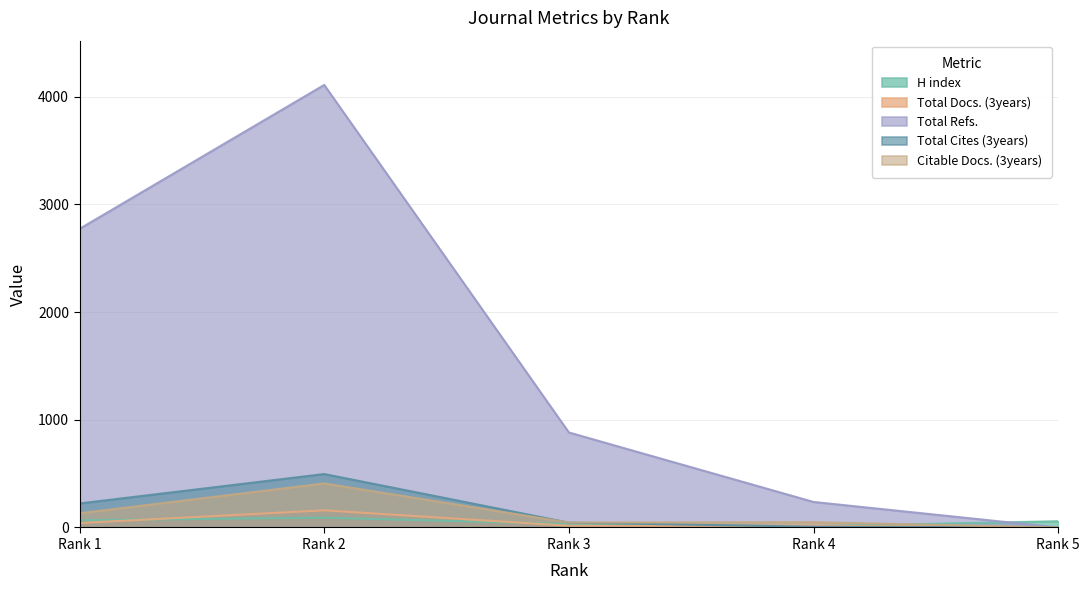

What is the value of the Citable Docs. (3years) point at the 1st from the left?

132